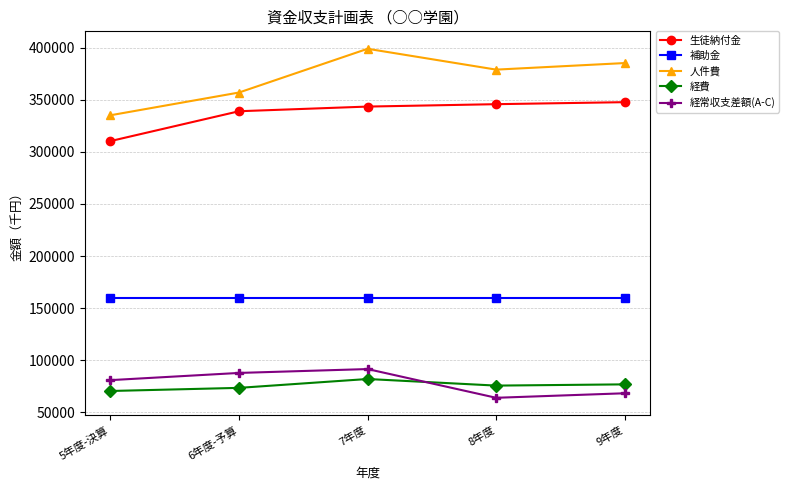

Which series has the widest spread of values?

人件費